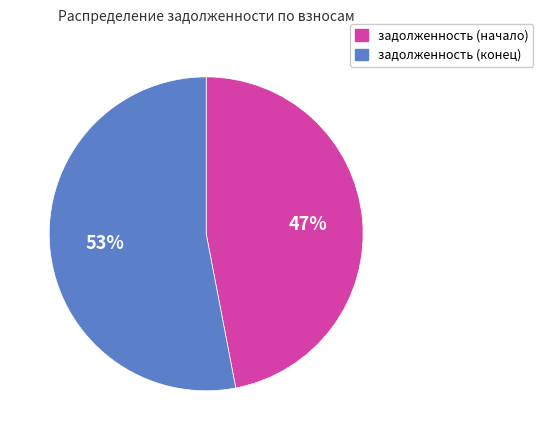

Rank the categories by value from lowest to highest.

задолженность (начало), задолженность (конец)